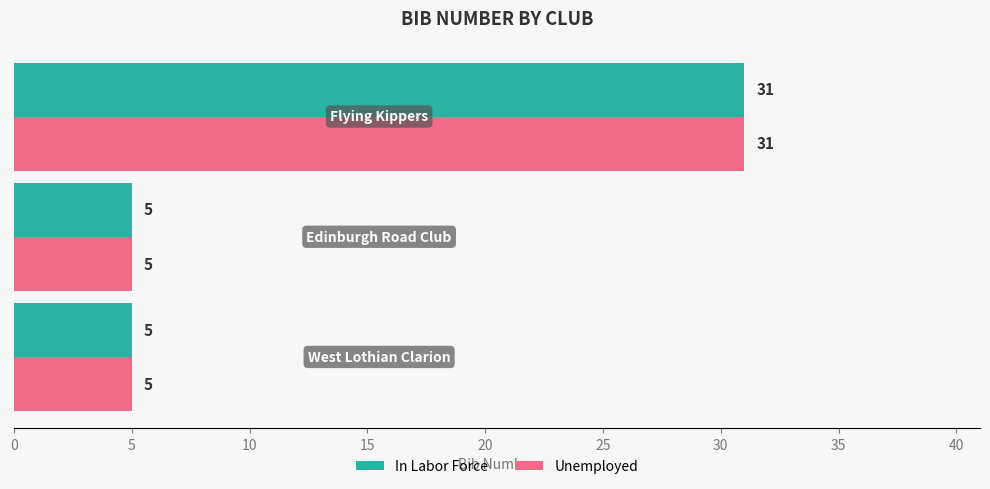

What is the highest value of the Unemployed series?

31